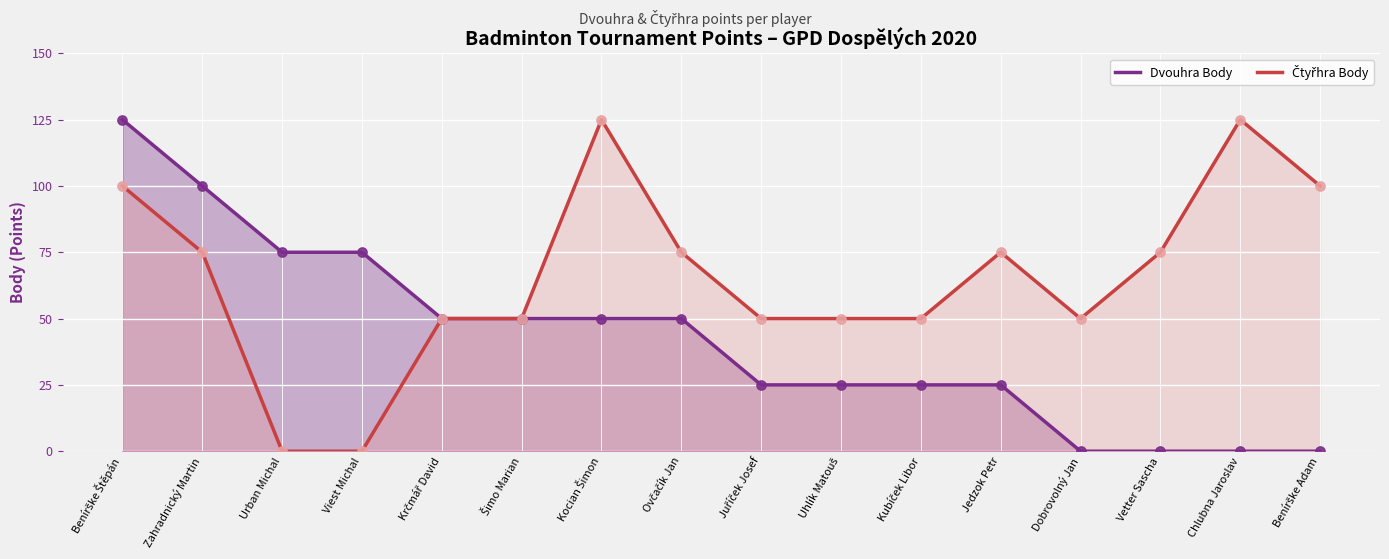

At how many categories does at least one series exceed 2?

16